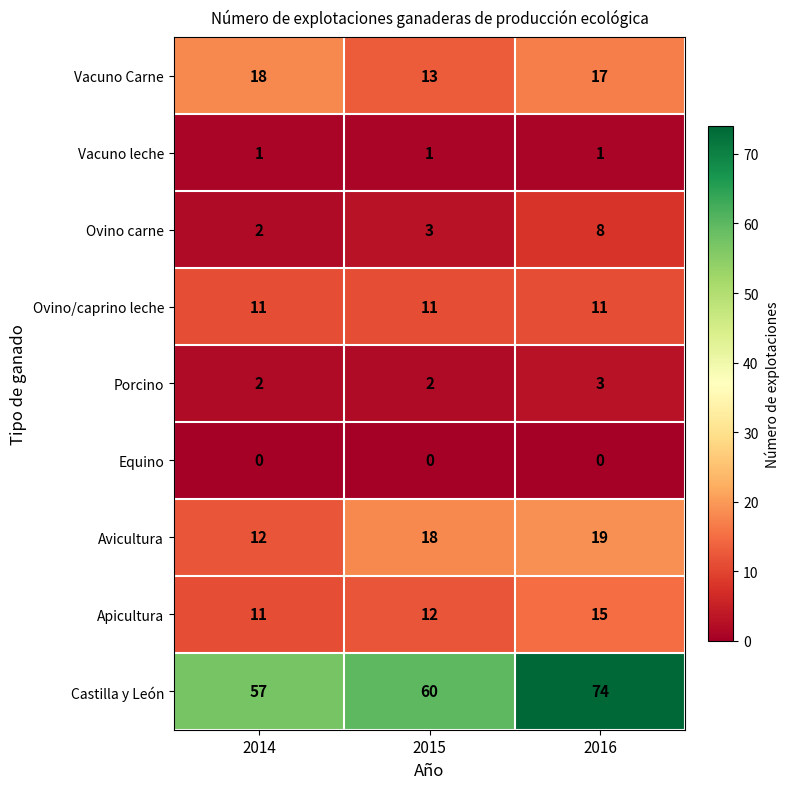

What is the sum of all Vacuno leche values?

3